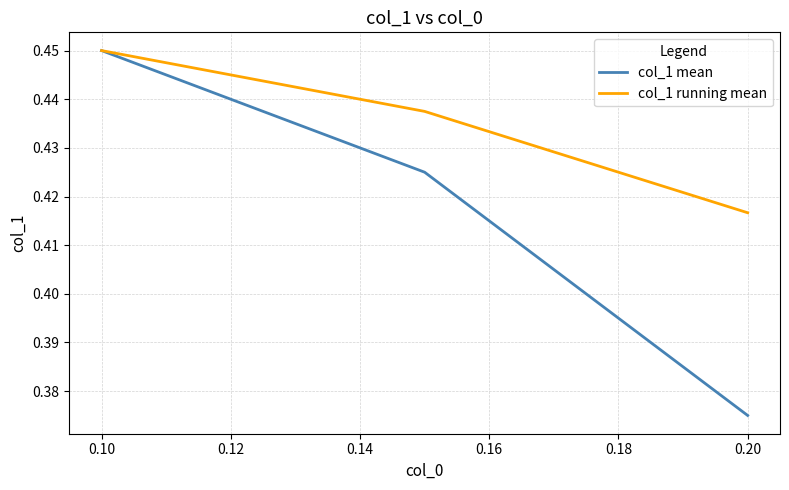

What are all the series names shown in the legend?

col_1 mean, col_1 running mean